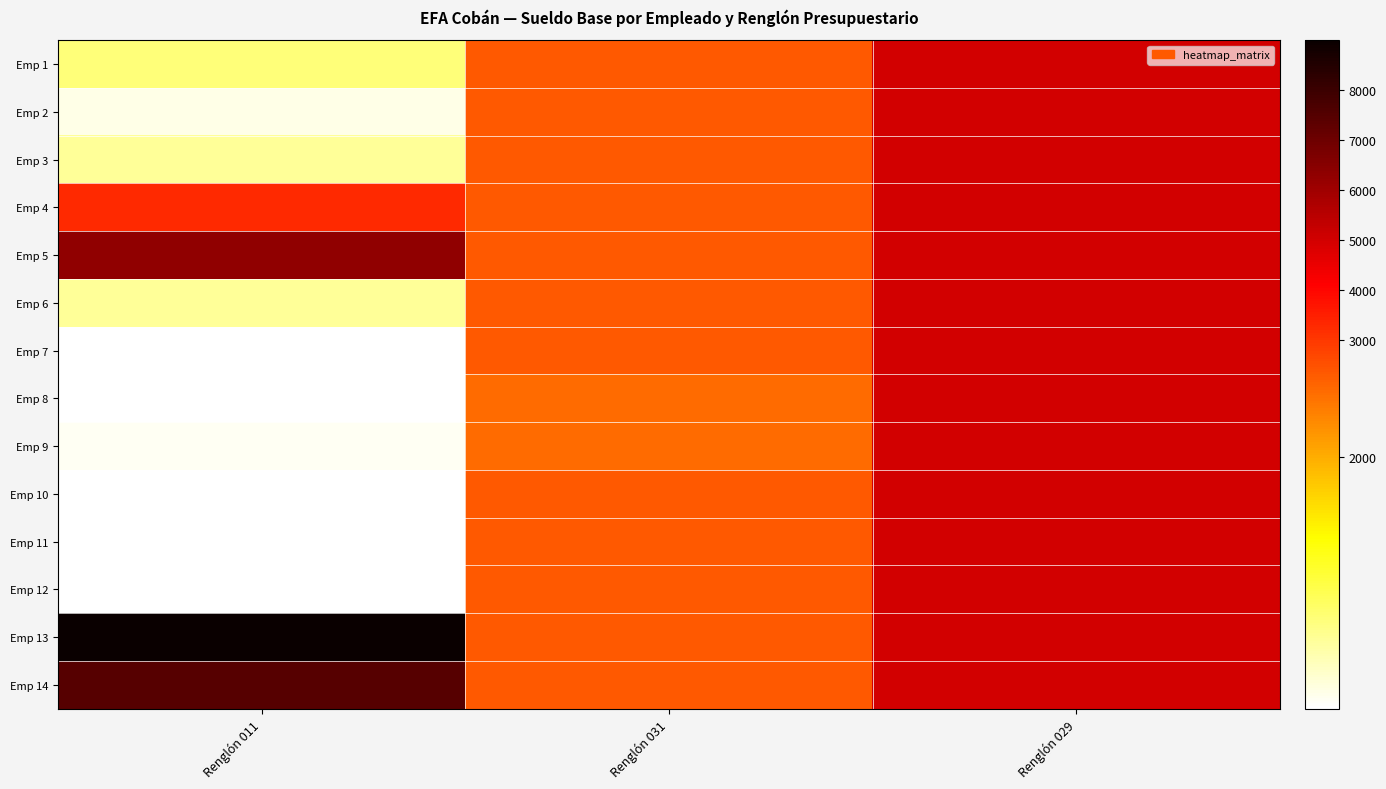

List the series in order of their peak value, highest first.

Emp 13, Emp 14, Emp 5, Emp 1, Emp 2, Emp 3, Emp 4, Emp 6, Emp 7, Emp 8, Emp 9, Emp 10, Emp 11, Emp 12